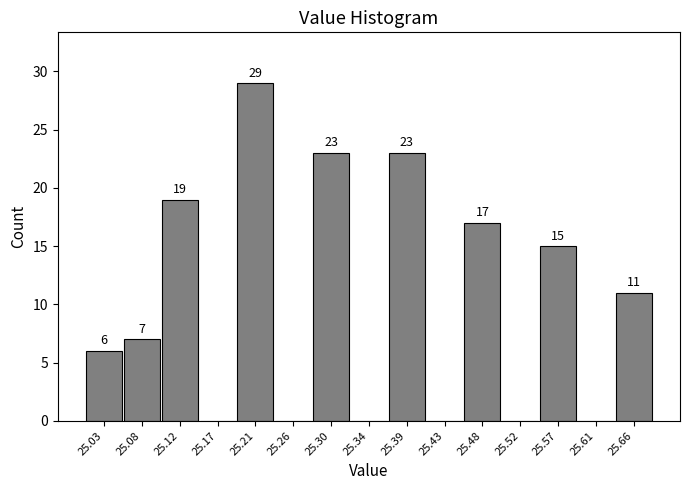

Over which range of the x-axis is the bar tallest?

25.190 to 25.235